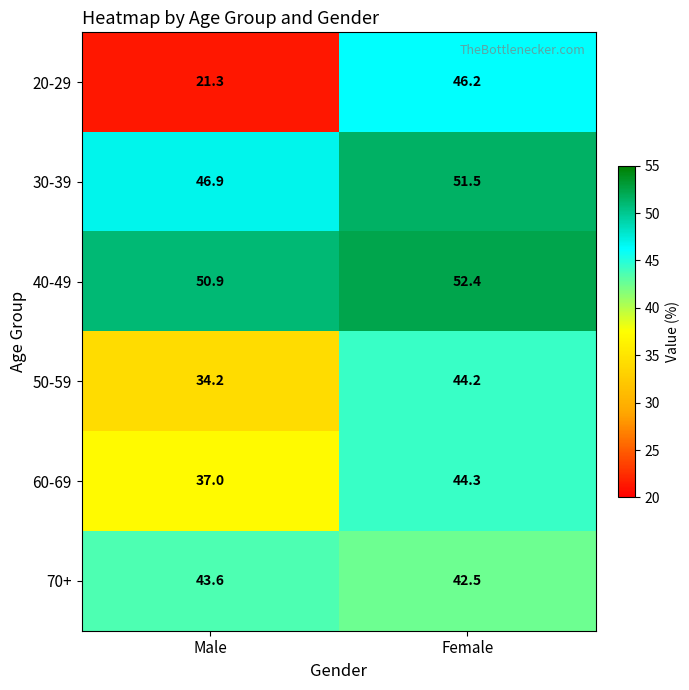

What is the sum of the 50-59 values at Male and Female?

78.4